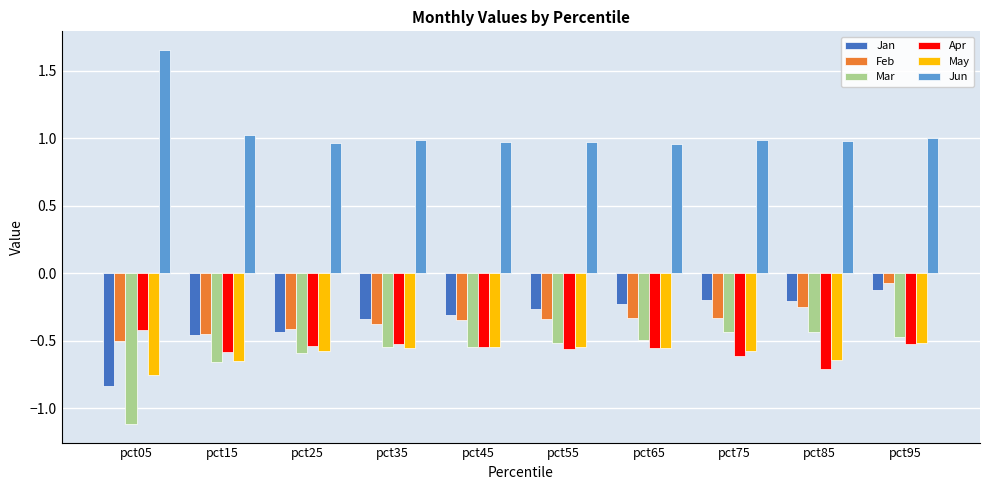

At how many categories does at least one series exceed 0?

10